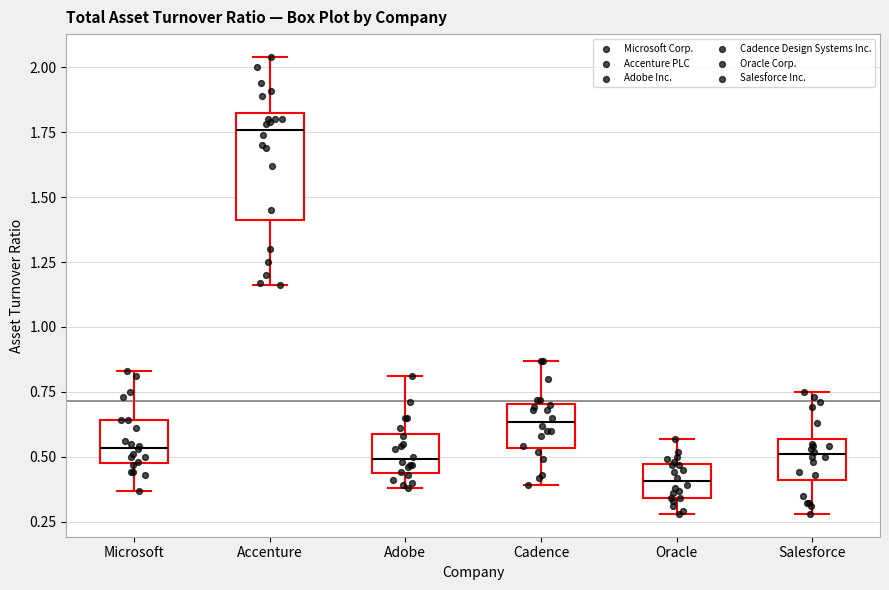

Which box has the lowest median line?

Oracle